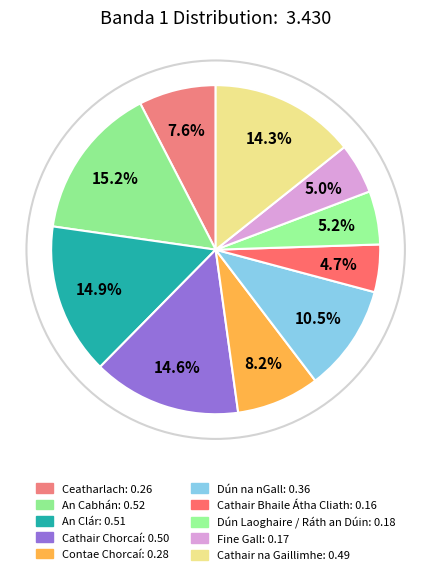

How many slices are in this pie chart?

10